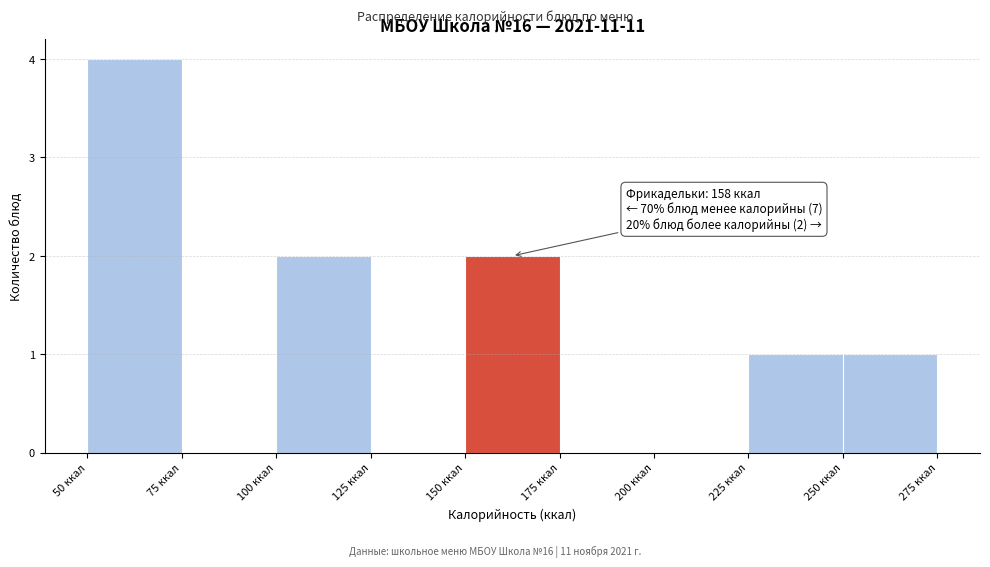

Over which range of the x-axis is the bar tallest?

50 to 75